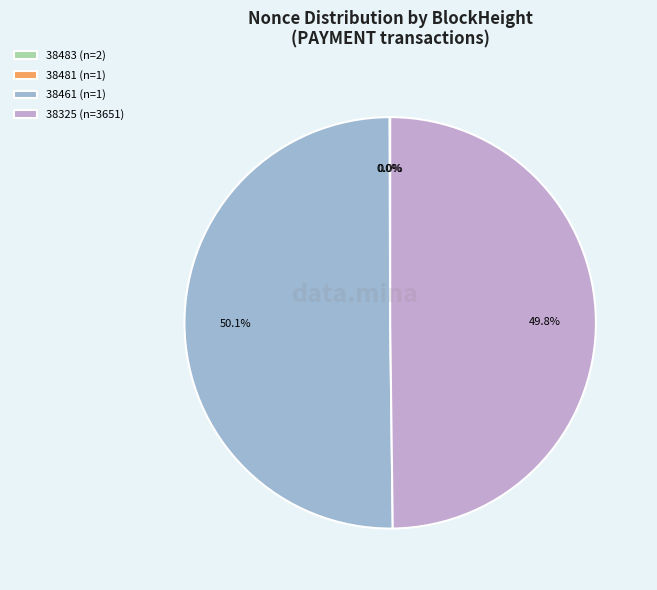

Do 38325 (n=3651) and 38461 (n=1) together represent more than half of the pie?

Yes